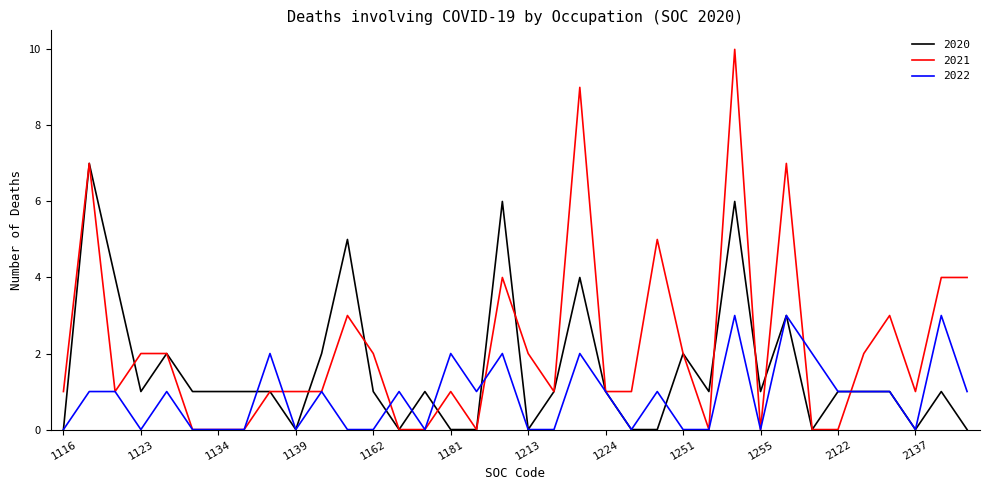

What is the greatest value displayed?

10